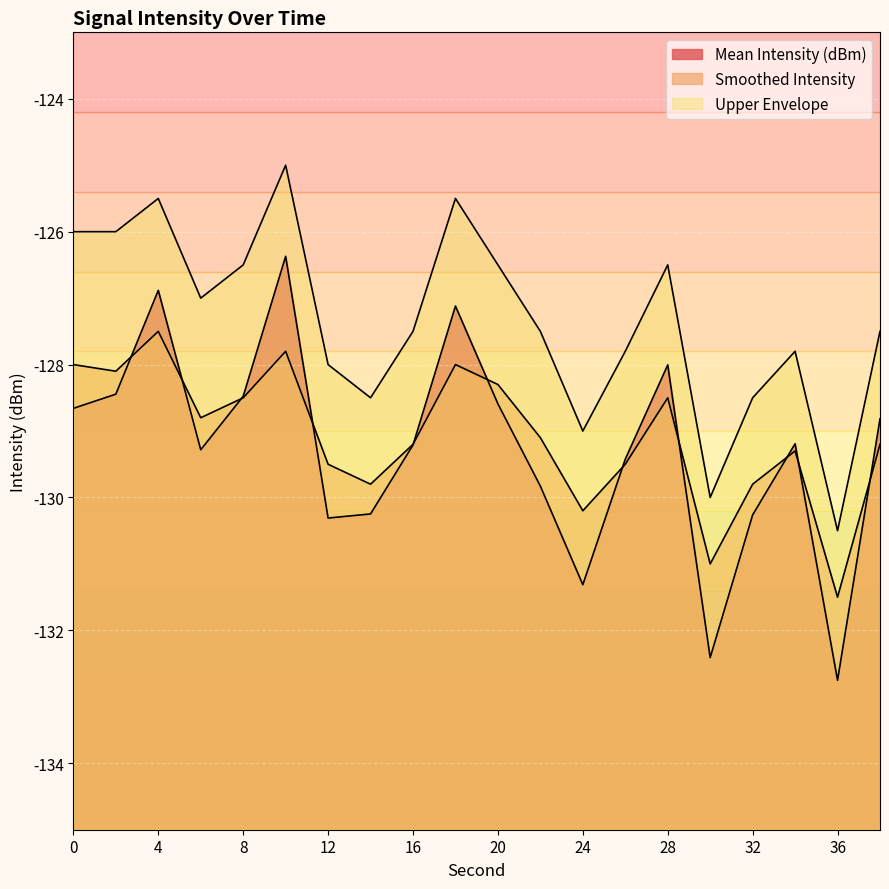

At which category is the sum across all series the highest?

10